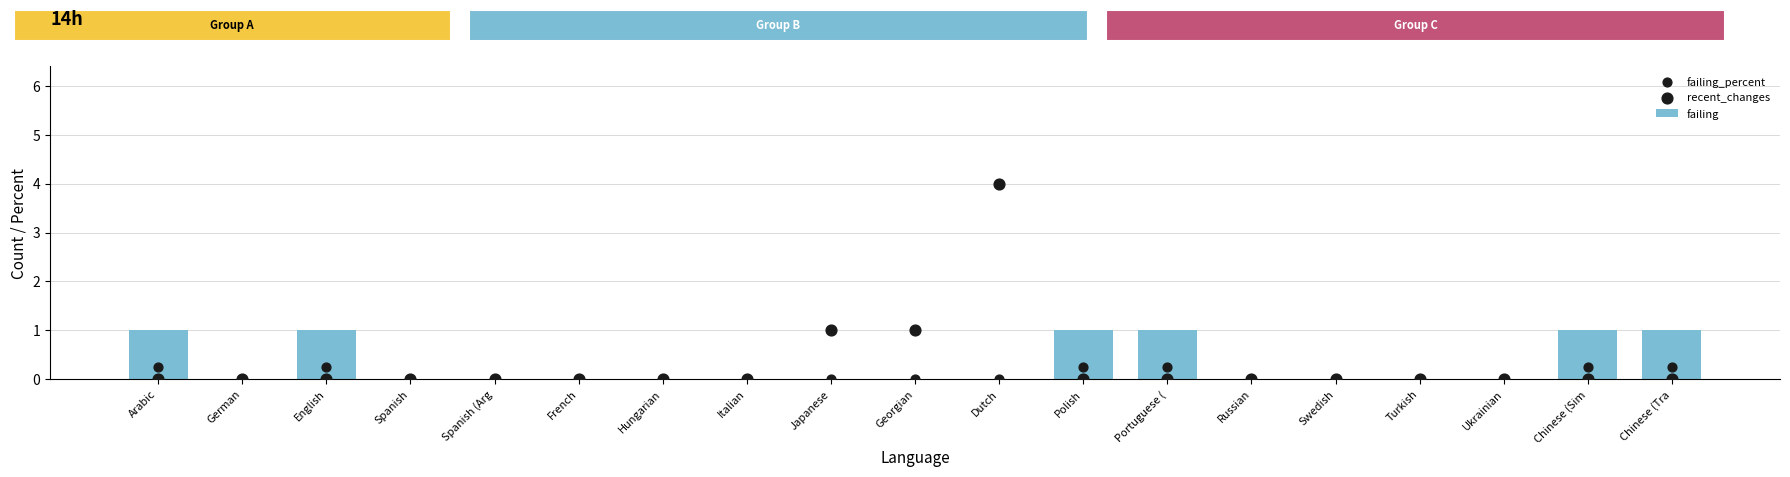

Which series contains the lowest Y value?

failing